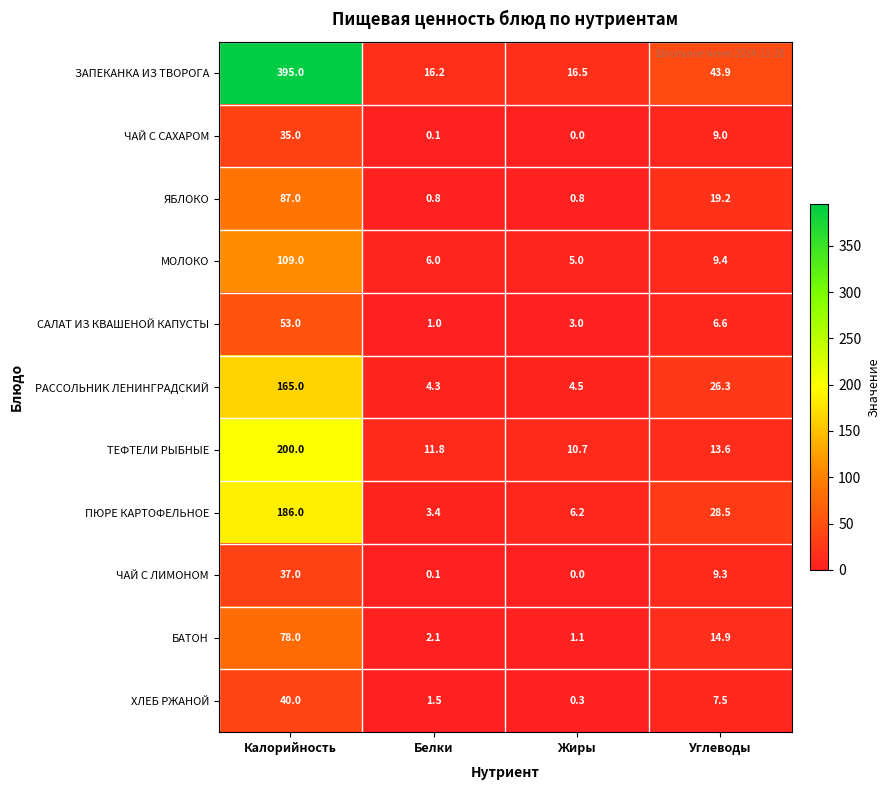

At how many categories does at least one series exceed 287?

1